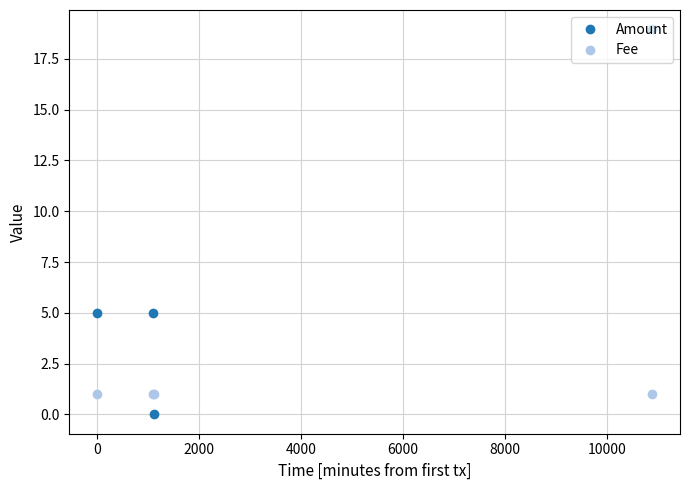

Which series has the largest total across all categories?

Amount